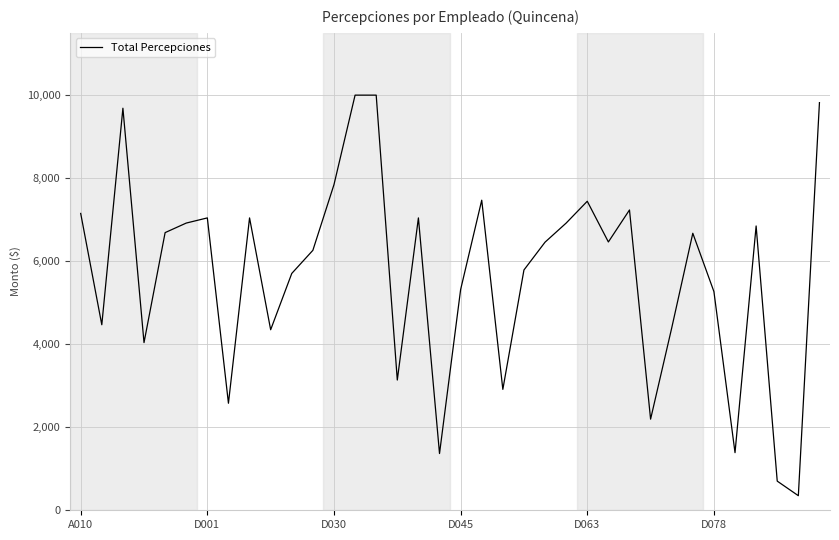

What is the difference between the maximum and minimum values?

9649.6